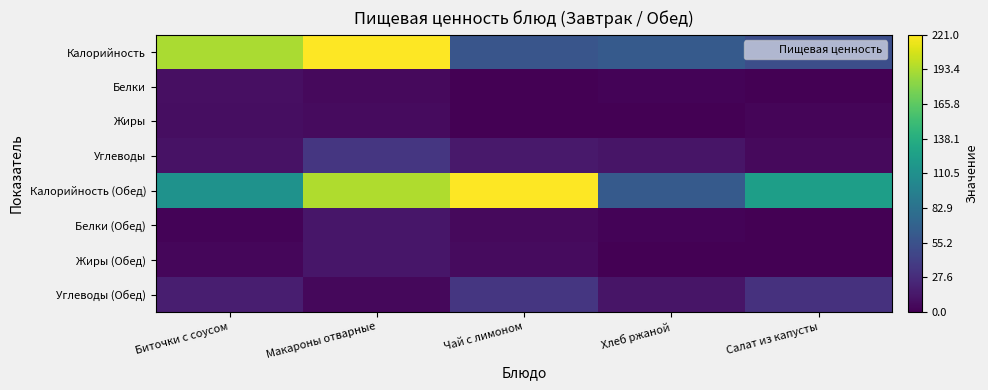

Reading right to left, transcribe all the data shown in this chart.

Калорийность: Салат из капусты=52.8	Хлеб ржаной=63.0	Чай с лимоном=58.0	Макароны отварные=221.0	Биточки с соусом=192.7
Белки: Салат из капусты=0.8	Хлеб ржаной=1.9	Чай с лимоном=0.2	Макароны отварные=5.2	Биточки с соусом=9.0
Жиры: Салат из капусты=3.1	Хлеб ржаной=0.3	Чай с лимоном=0.0	Макароны отварные=6.2	Биточки с соусом=8.2
Углеводы: Салат из капусты=5.3	Хлеб ржаной=12.6	Чай с лимоном=15.0	Макароны отварные=35.3	Биточки с соусом=10.6
Калорийность (Обед): Салат из капусты=124.0	Хлеб ржаной=63.0	Чай с лимоном=221.0	Макароны отварные=195.0	Биточки с соусом=113.0
Белки (Обед): Салат из капусты=0.6	Хлеб ржаной=1.9	Чай с лимоном=5.2	Макароны отварные=13.6	Биточки с соусом=2.5
Жиры (Обед): Салат из капусты=0.0	Хлеб ржаной=0.3	Чай с лимоном=6.2	Макароны отварные=13.6	Биточки с соусом=3.6
Углеводы (Обед): Салат из капусты=31.4	Хлеб ржаной=12.6	Чай с лимоном=35.3	Макароны отварные=5.1	Биточки с соусом=18.3